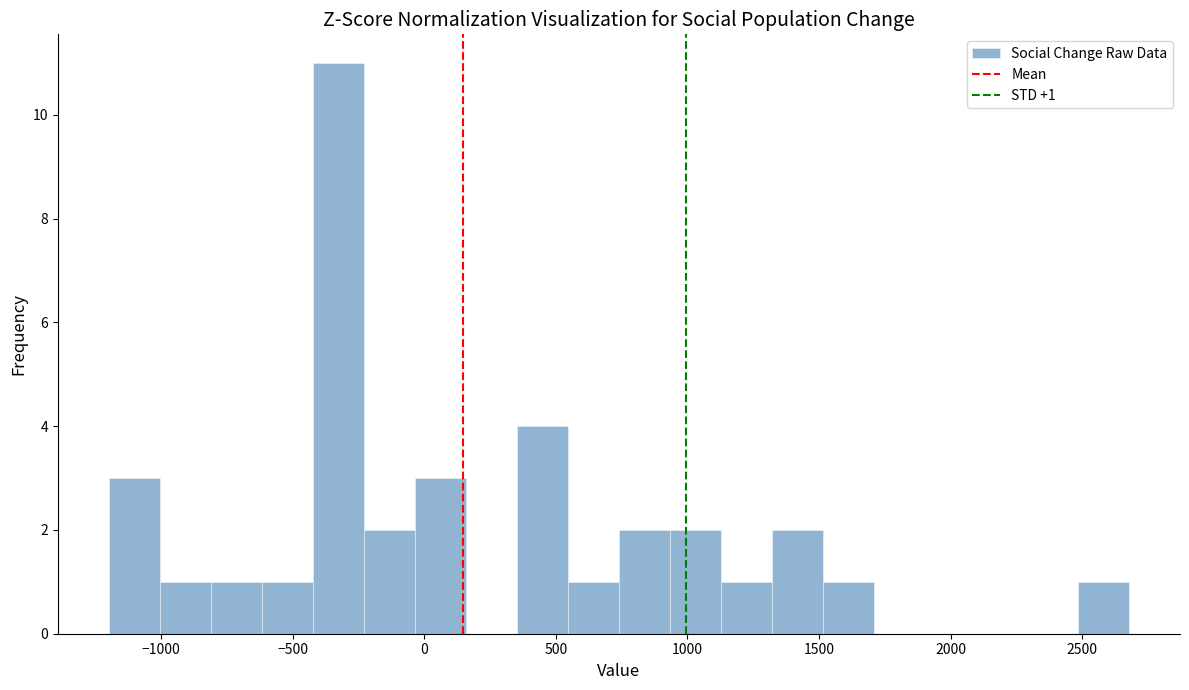

Read against the x-axis, roughly where is the centre of the tallest bar?

-350